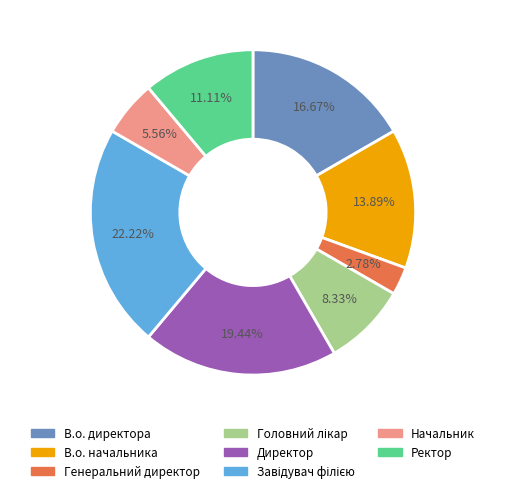

What is the smallest slice in the pie chart?

Генеральний директор